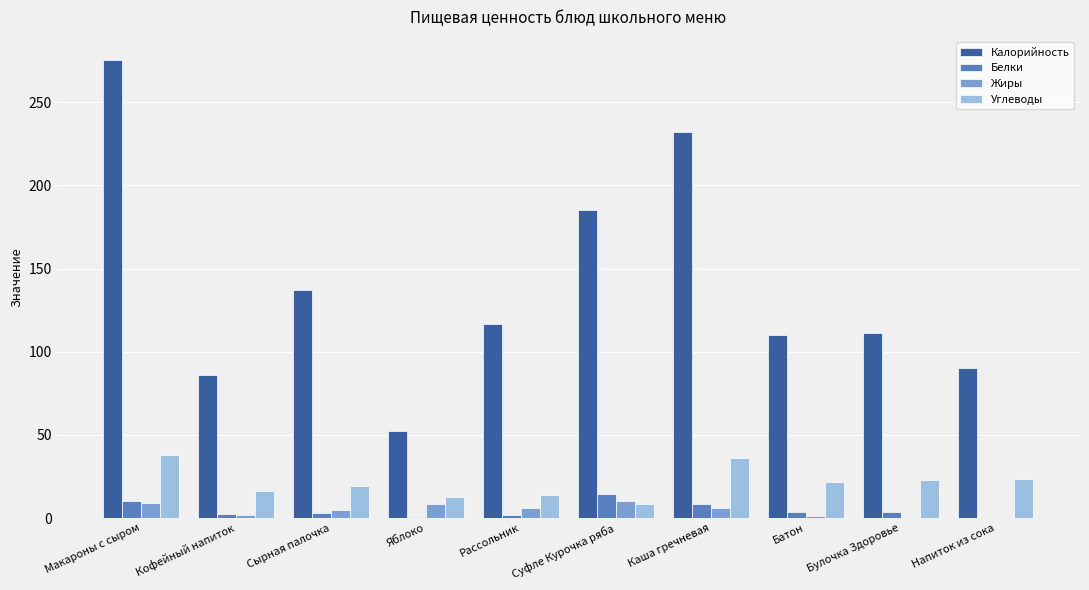

What value does the Белки series have at Каша гречневая?

8.2